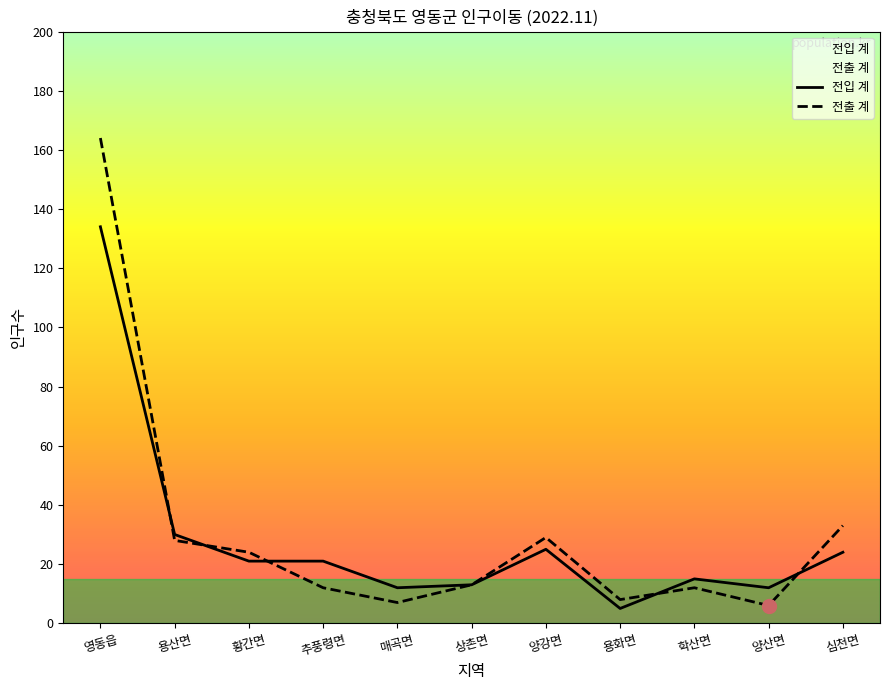

What position from the left is 추풍령면?

4